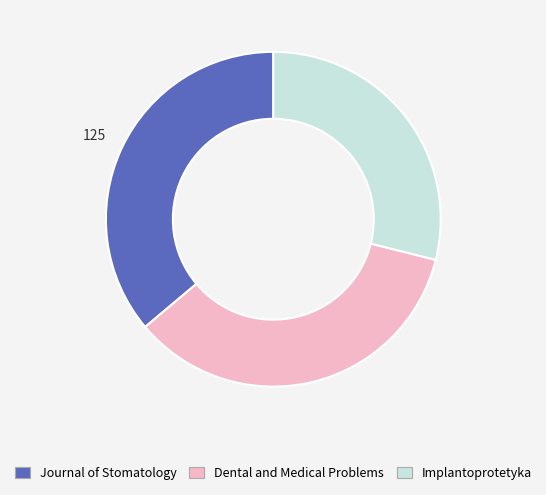

Is Journal of Stomatology the majority of the pie?

No